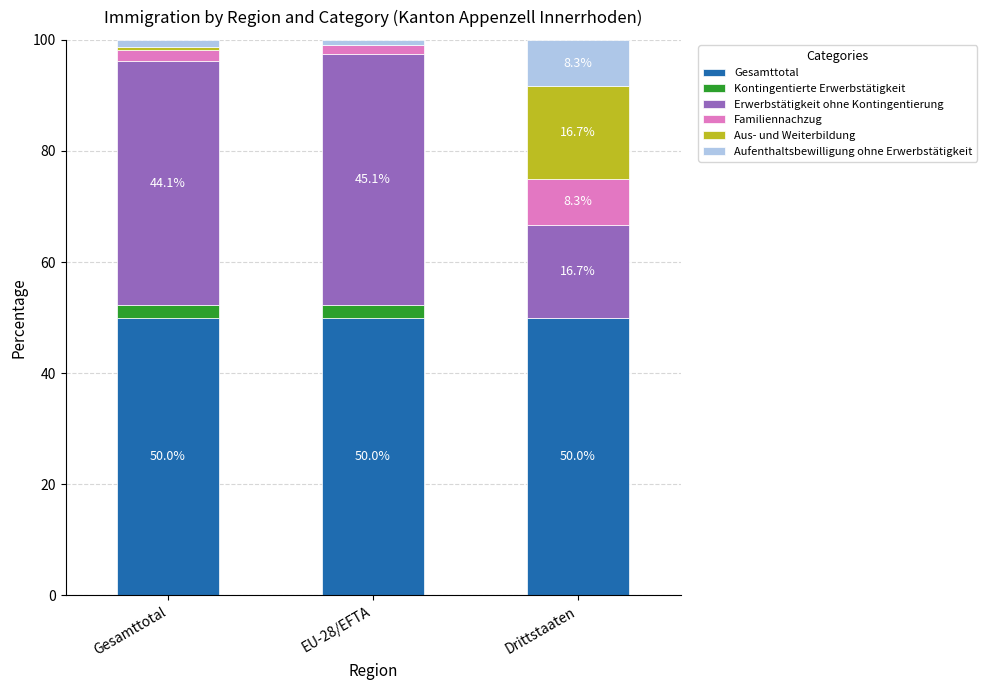

How many categories are shown in the chart?

3